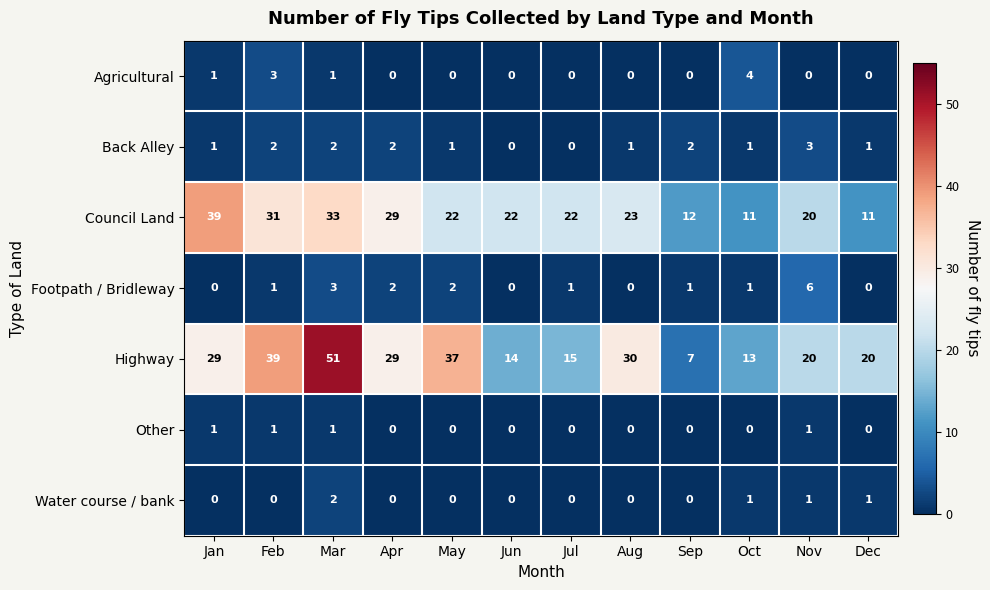

Count the Agricultural values in the range 0 to 1.

10